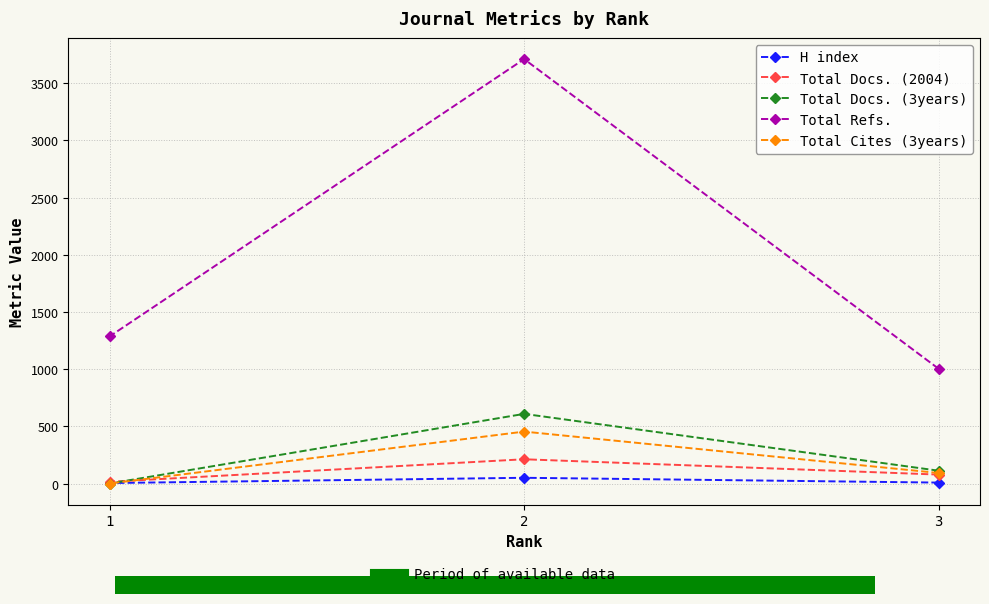

What is the difference between the Total Docs. (2004) values at 2 and 1?

197